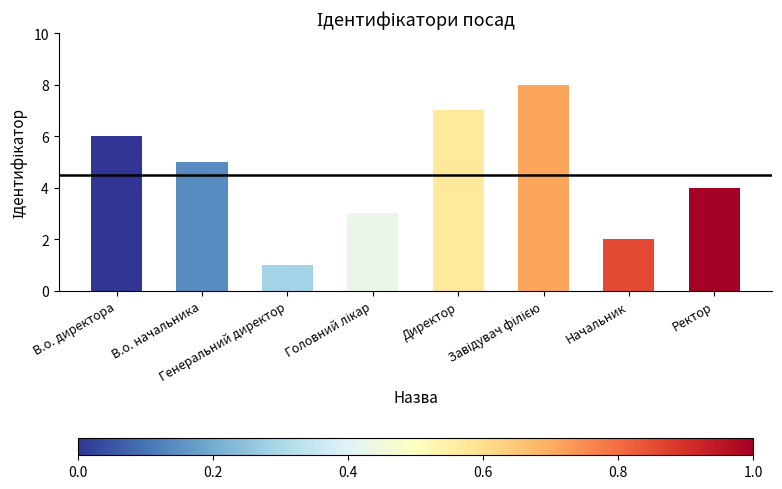

What value does the data have at В.о. директора?

6